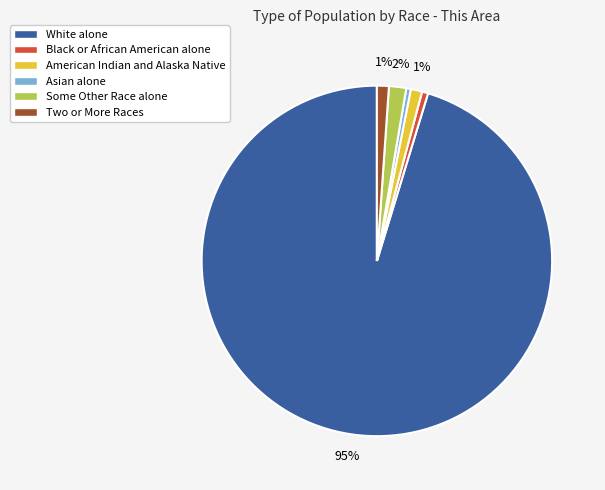

What is the largest slice in the pie chart?

White alone